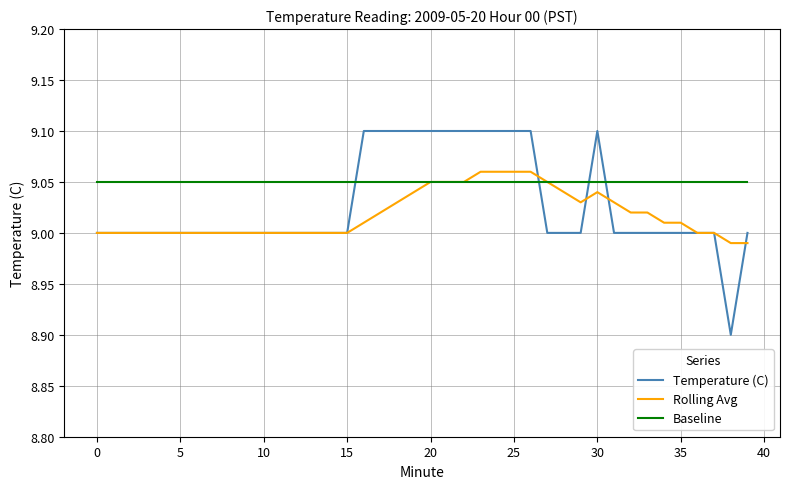

What are all the series names shown in the legend?

Temperature (C), Rolling Avg, Baseline